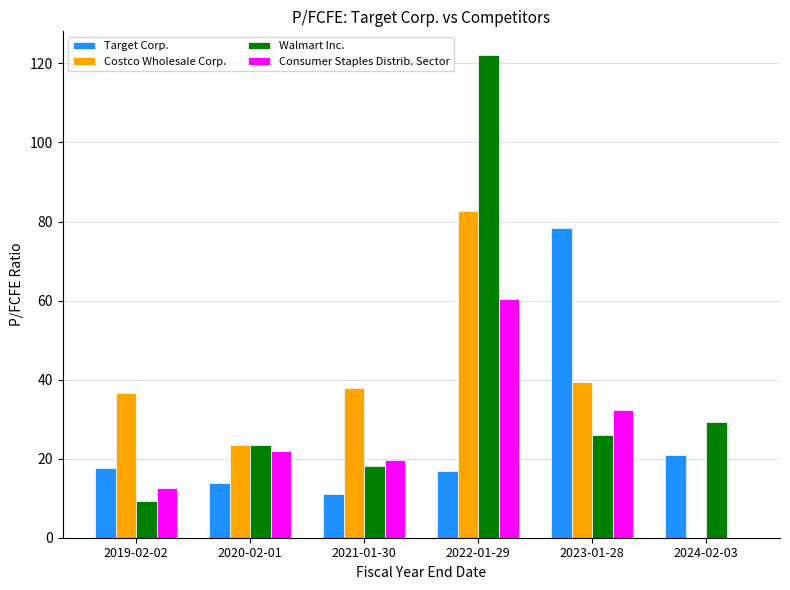

The Target Corp. series shows 20.4 at 2023-01-28. True or false?

False